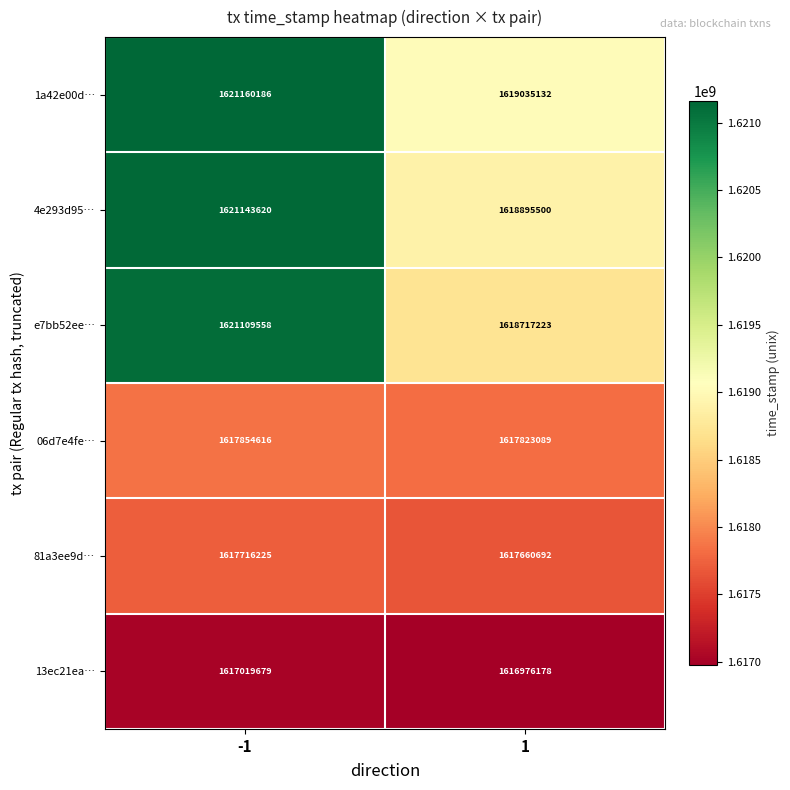

Read the 06d7e4fe… value at 1, to the nearest 100.

1617823100